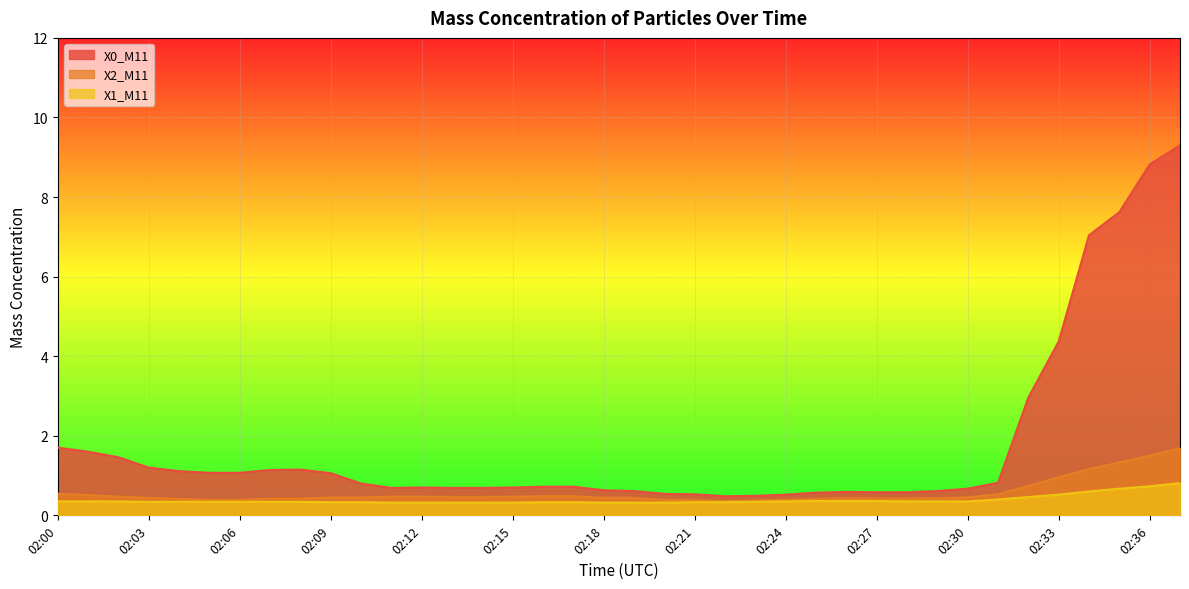

In X2_M11, how many points are higher than both neighbors (excluding endpoints)?

1